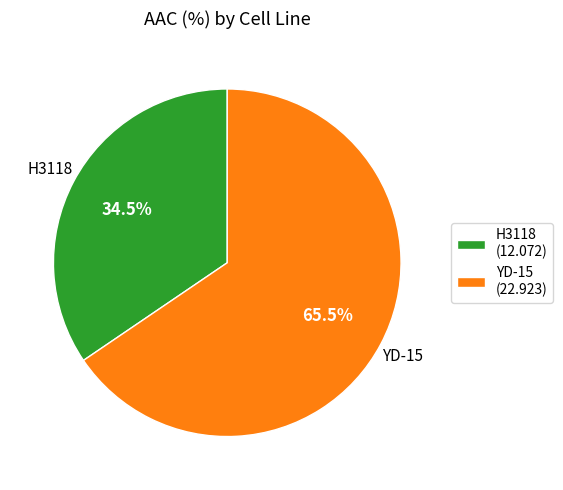

Combined, do H3118 and YD-15 account for over 50%?

Yes